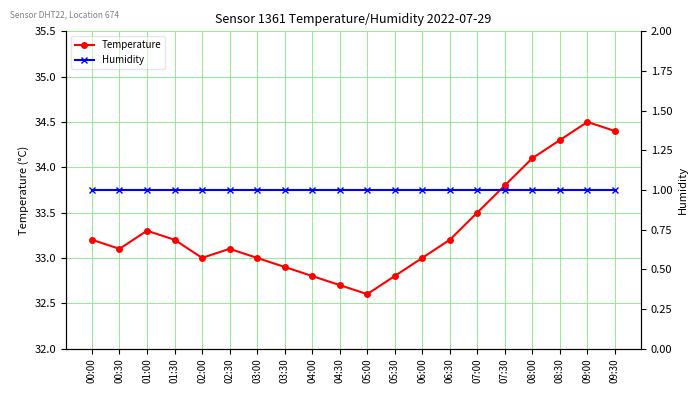

Reading right to left, list all the values displayed in this chart.

Temperature: 34.4	34.5	34.3	34.1	33.8	33.5	33.2	33.0	32.8	32.6	32.7	32.8	32.9	33.0	33.1	33.0	33.2	33.3	33.1	33.2
Humidity: 1.0	1.0	1.0	1.0	1.0	1.0	1.0	1.0	1.0	1.0	1.0	1.0	1.0	1.0	1.0	1.0	1.0	1.0	1.0	1.0